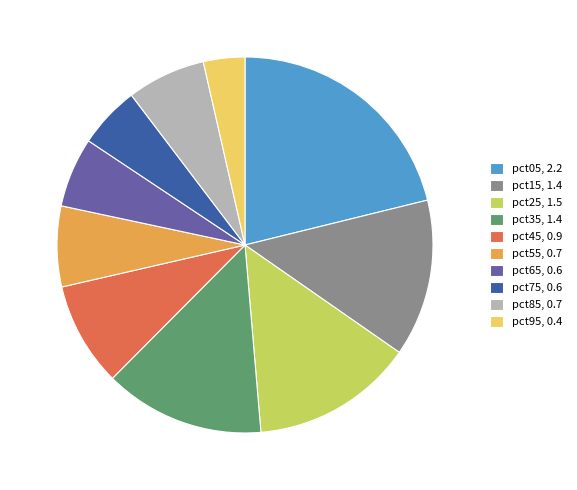

Is pct75, 0.6 the majority of the pie?

No